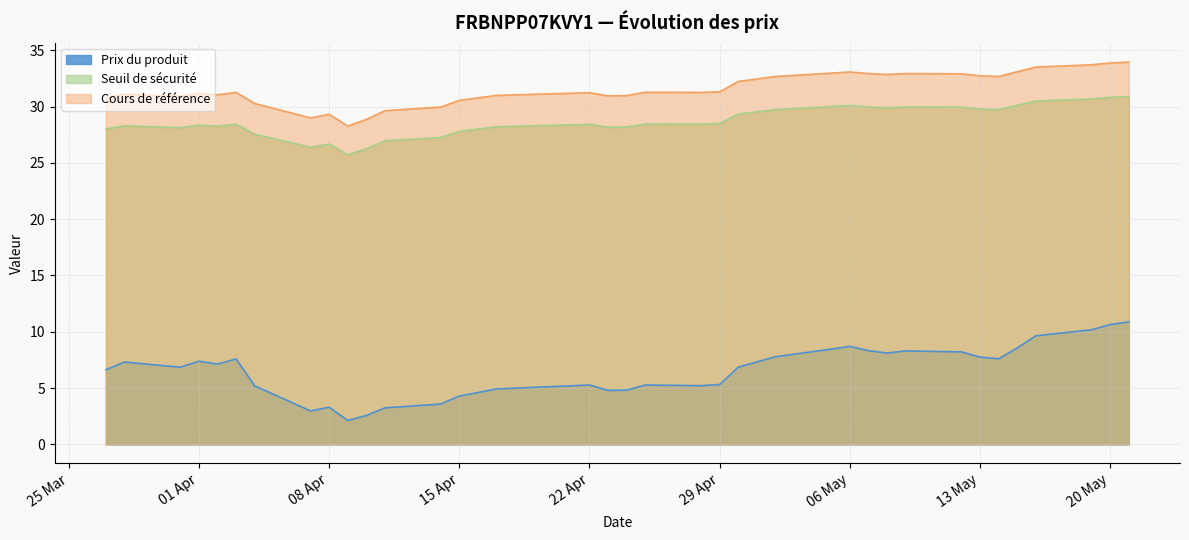

What is the spread (max minus min) of values at 2025-05-14?

25.1